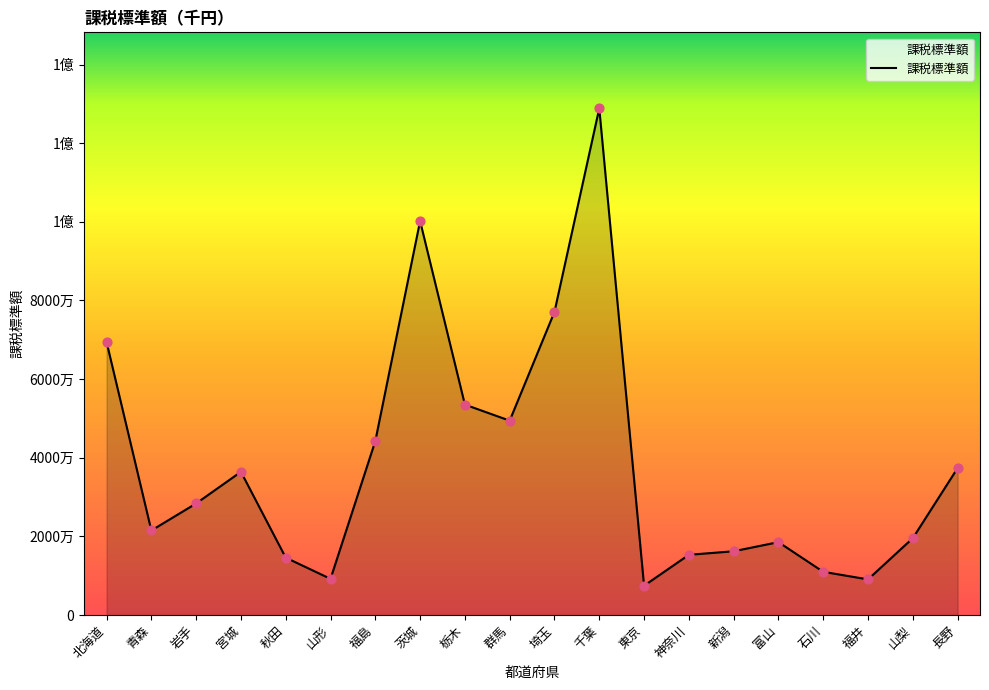

Does the chart have visible grid lines?

No